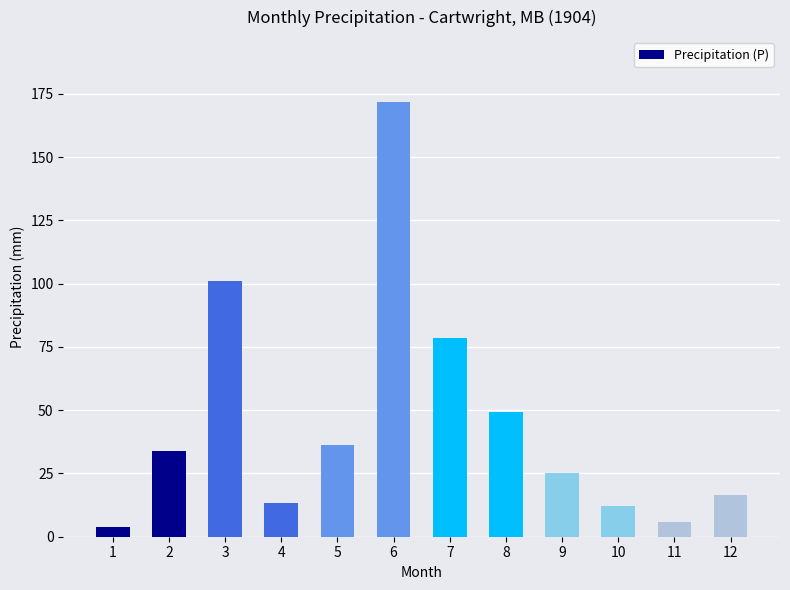

True or false: the data shows 25.3 at 9.

True